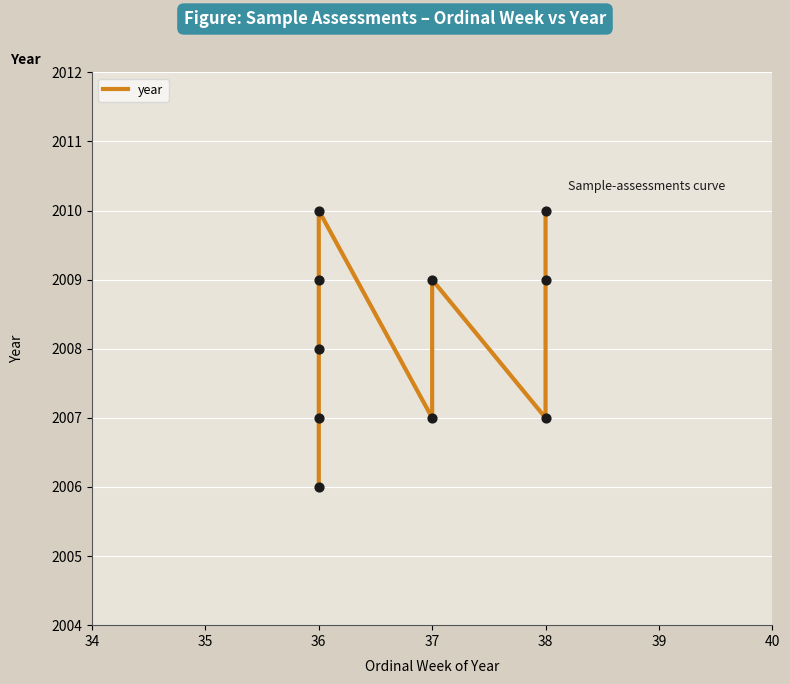

What is the change in value from 35 to 36?

+1